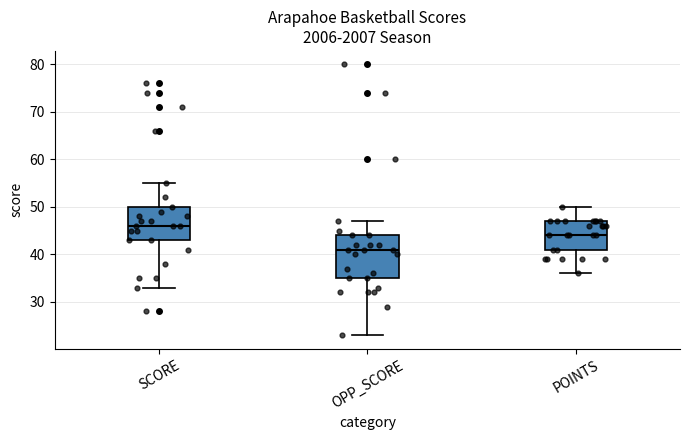

Reading left to right, transcribe this box plot: for each box, give where its median line is, the range the box spans, and where its two whiskers end, as read against the y-axis. The values are not printed on the chart, so give them approximately, as read against the axis.

SCORE: median 46, box 43 to 50, whiskers 33 to 55
OPP_SCORE: median 41, box 35 to 44, whiskers 23 to 47
POINTS: median 44, box 41 to 47, whiskers 36 to 50